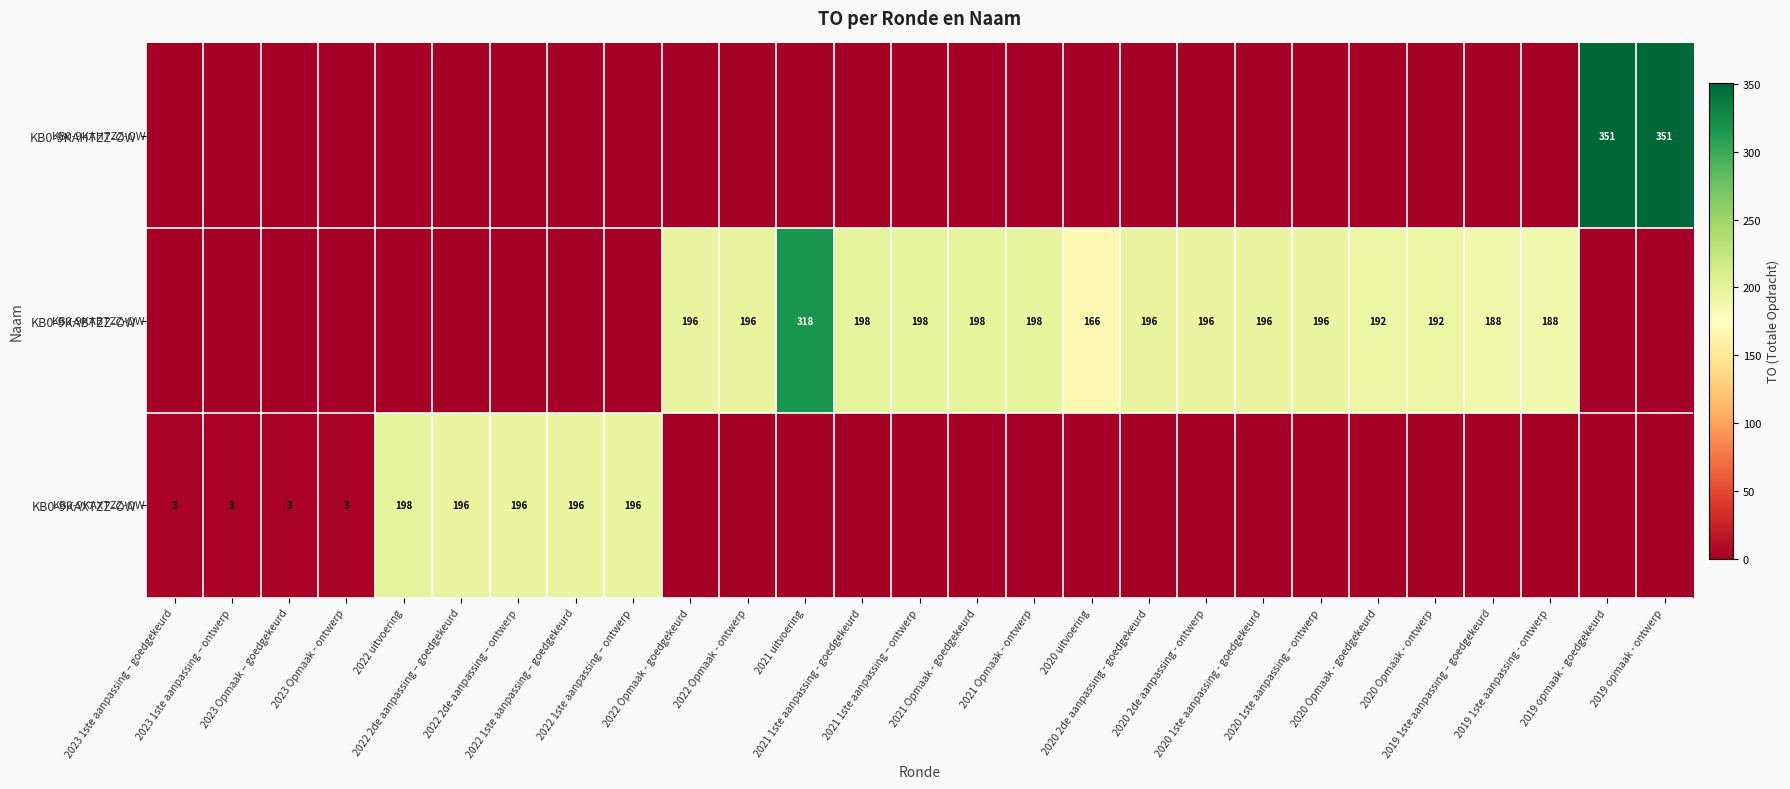

Is it true that KB0-9KAXTZZ-OW equals -115 at 2021 Opmaak - goedgekeurd?

False